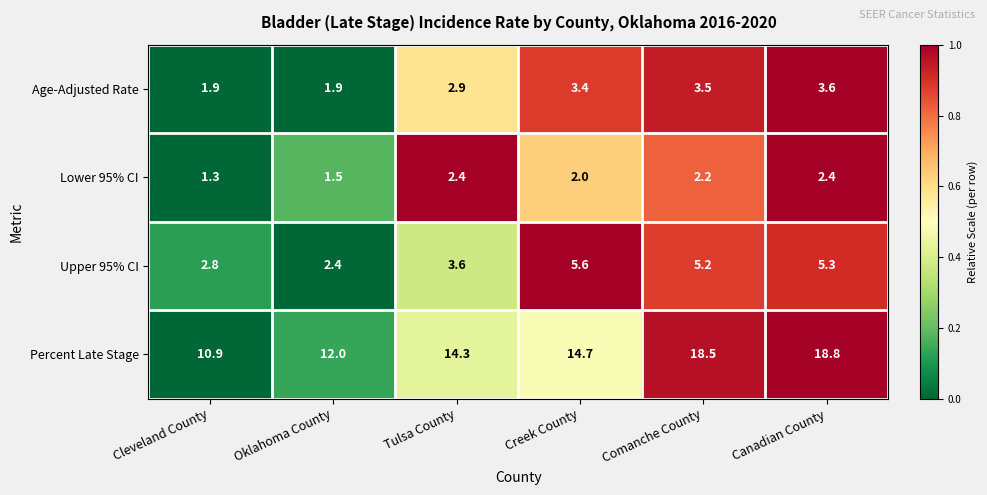

What is the difference between the highest and lowest values at Comanche County?

16.3